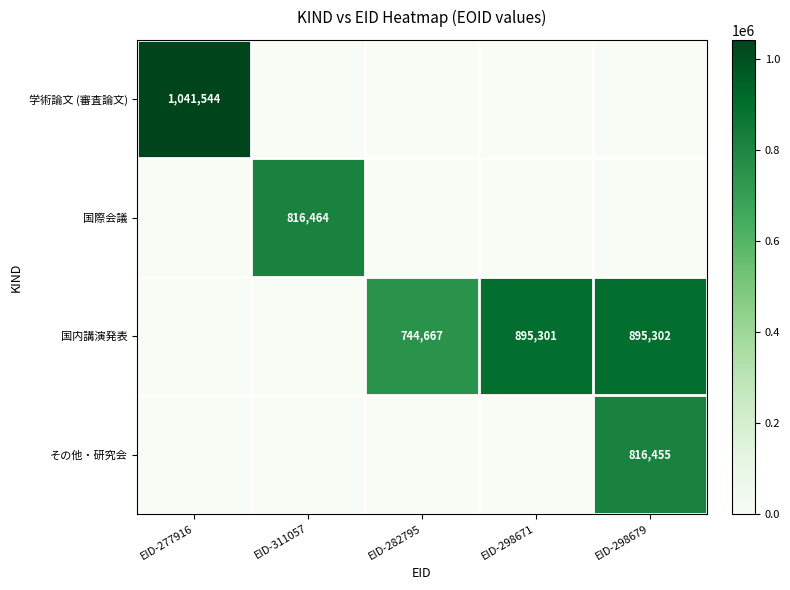

The 国内講演発表 series shows 744667 at EID-282795. True or false?

True